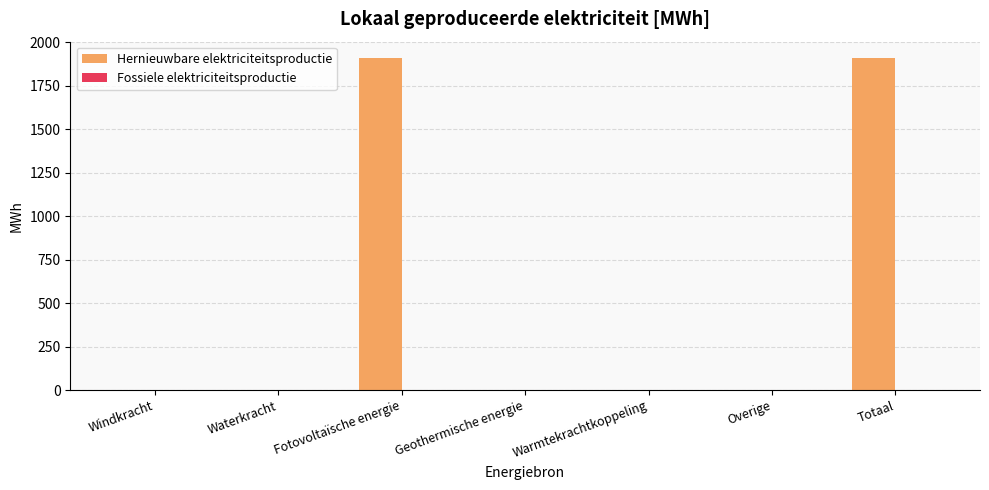

Which has a higher value, Totaal or Windkracht?

Totaal